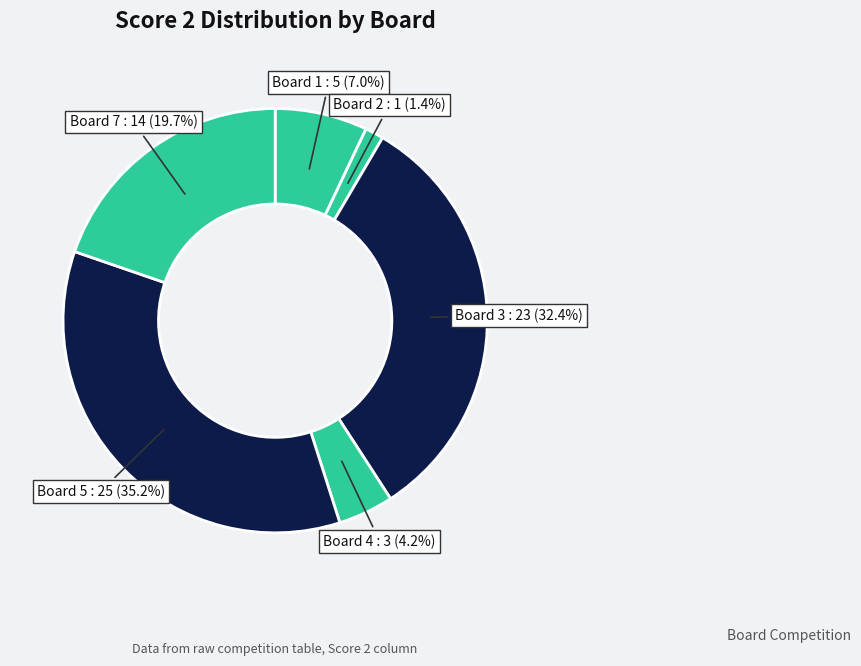

How many segments does this pie chart have?

6